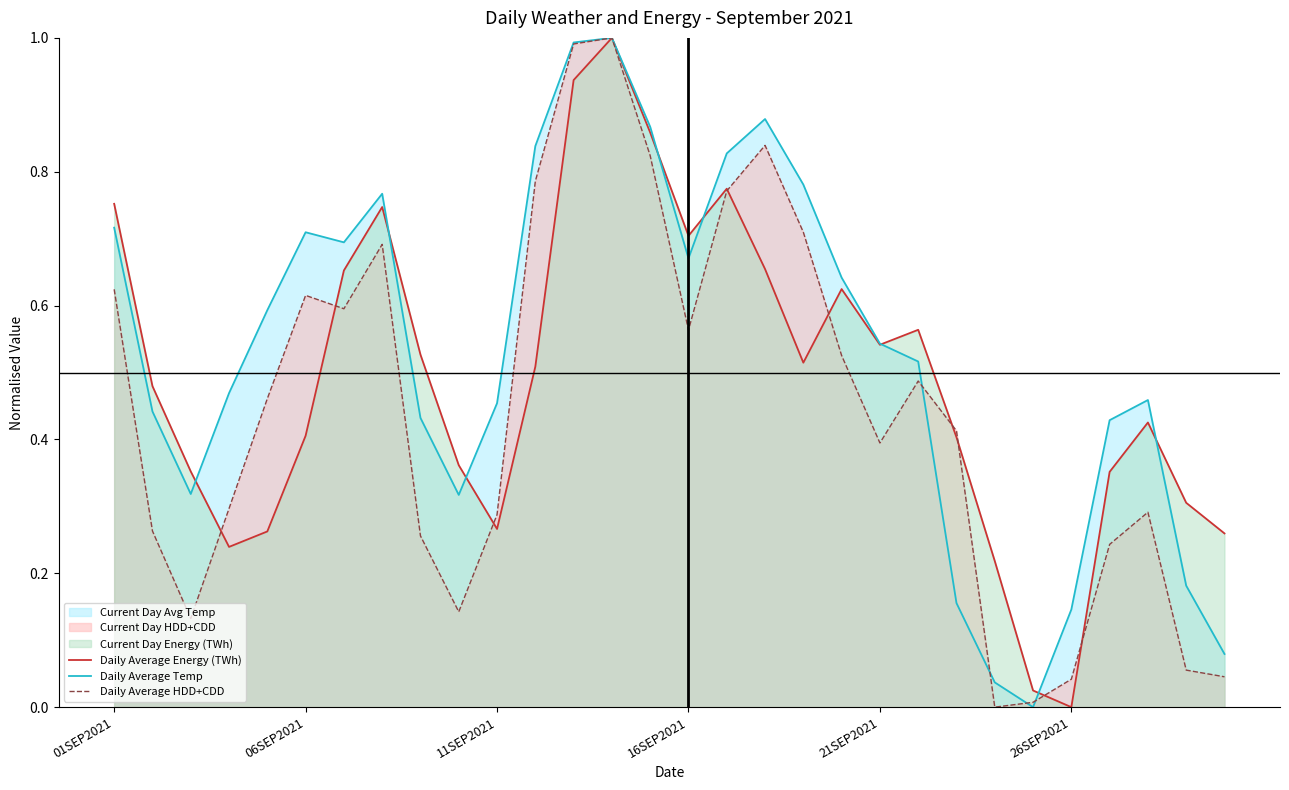

Rank the series by their average value, from lowest to highest.

Daily Average HDD+CDD, Daily Average Energy (TWh), Daily Average Temp